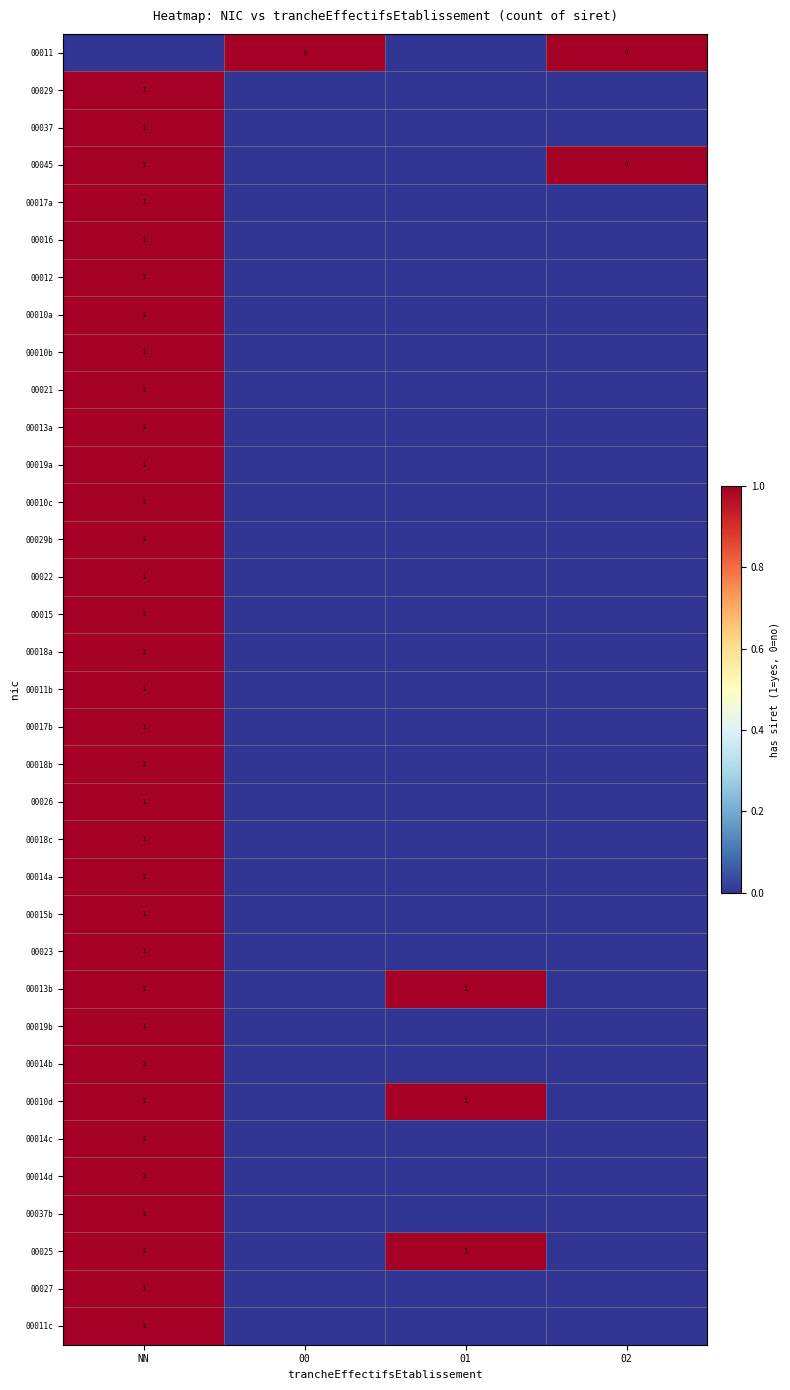

Is it true that 00018a equals 1 at NN?

True